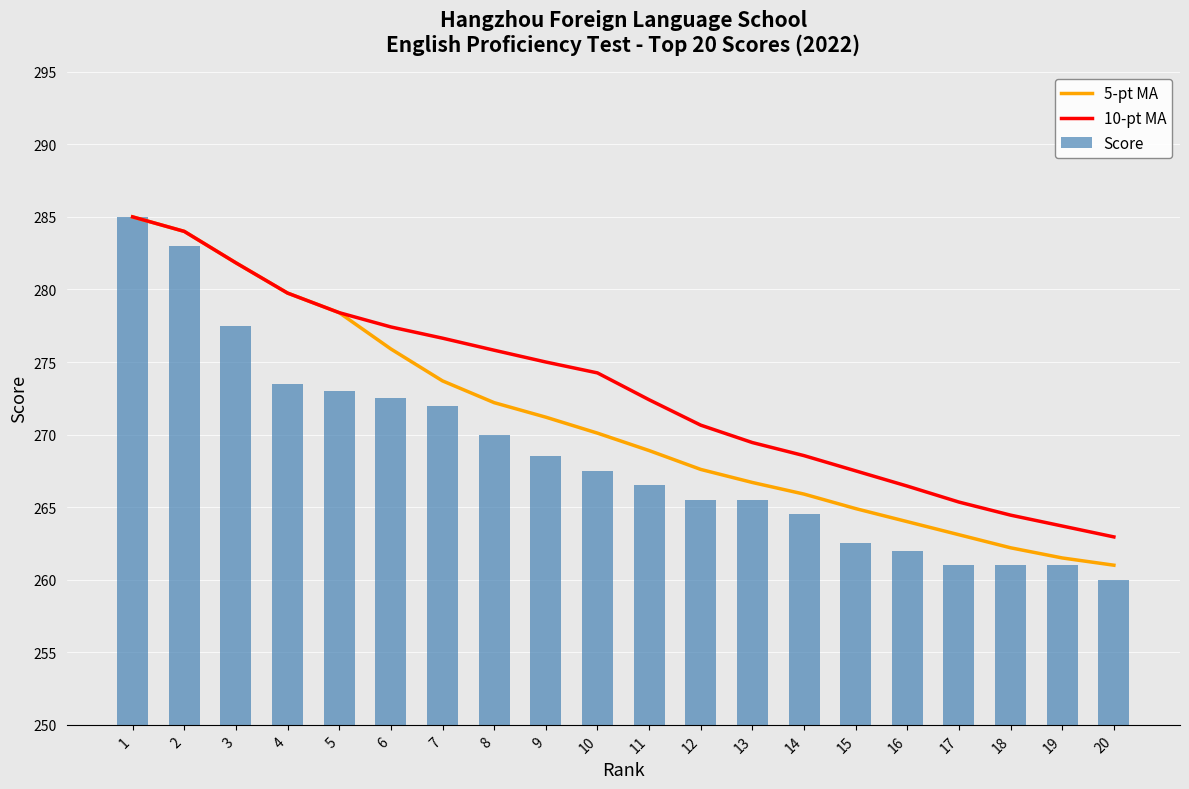

How many data points does each series have?

20